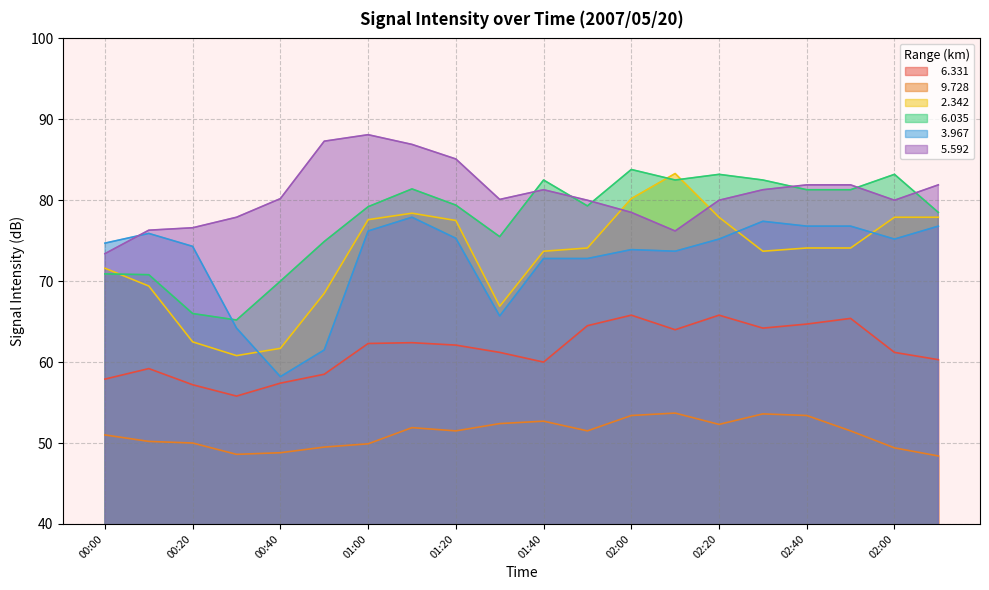

Reading left to right, transcribe all the data shown in this chart.

  6.331: 57.9	59.2	57.2	55.8	57.4	58.5	62.3	62.4	62.1	61.2	60.0	64.5	65.8	64.0	65.8	64.2	64.7	65.4	61.2	60.3
  9.728: 51.0	50.2	50.0	48.6	48.8	49.5	49.9	51.9	51.5	52.4	52.7	51.5	53.4	53.7	52.3	53.6	53.4	51.5	49.4	48.4
  2.342: 71.6	69.4	62.5	60.8	61.7	68.5	77.6	78.4	77.5	66.9	73.7	74.1	80.2	83.3	77.9	73.7	74.1	74.1	77.9	77.9
  6.035: 70.9	70.8	66.0	65.2	70.0	74.9	79.2	81.4	79.4	75.5	82.5	79.3	83.8	82.5	83.2	82.5	81.3	81.3	83.2	78.5
  3.967: 74.7	75.9	74.3	64.2	58.2	61.5	76.2	77.9	75.3	65.7	72.8	72.8	73.9	73.7	75.2	77.4	76.8	76.8	75.2	76.8
  5.592: 73.4	76.3	76.6	77.9	80.2	87.3	88.1	86.9	85.1	80.1	81.3	80.0	78.5	76.2	80.0	81.3	81.9	81.9	80.0	81.9